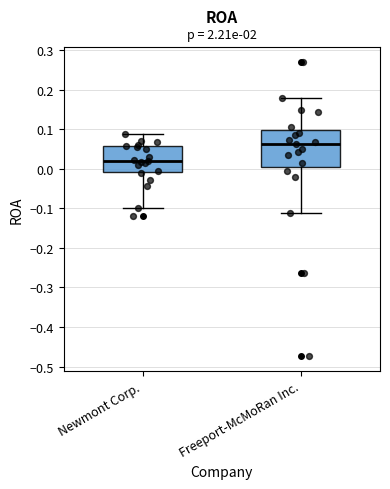

Comparing the boxes themselves (not the whiskers), which one is the tallest?

Freeport-McMoRan Inc.